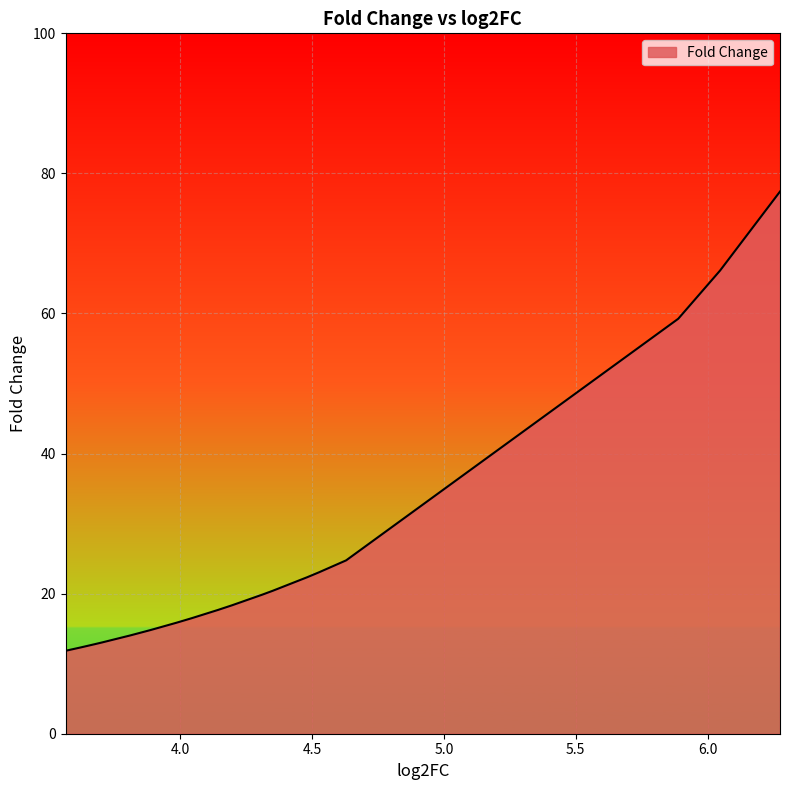

What is the difference between the maximum and minimum values?

65.6